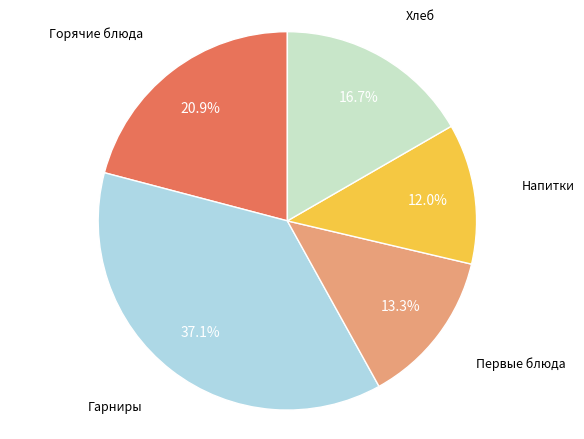

Does any single category account for the majority?

No